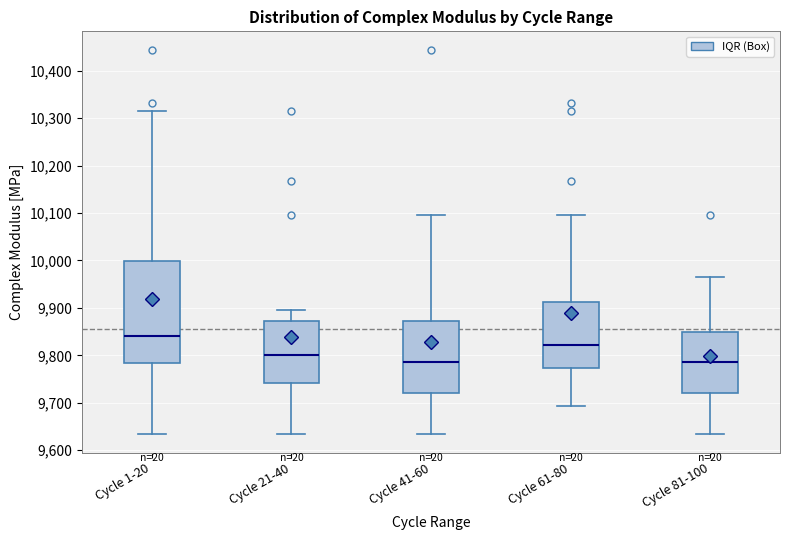

Where does the lower whisker of the box for Cycle 1-20 end on the y-axis? The values are not printed on the chart, so give them approximately, as read against the axis.

9630